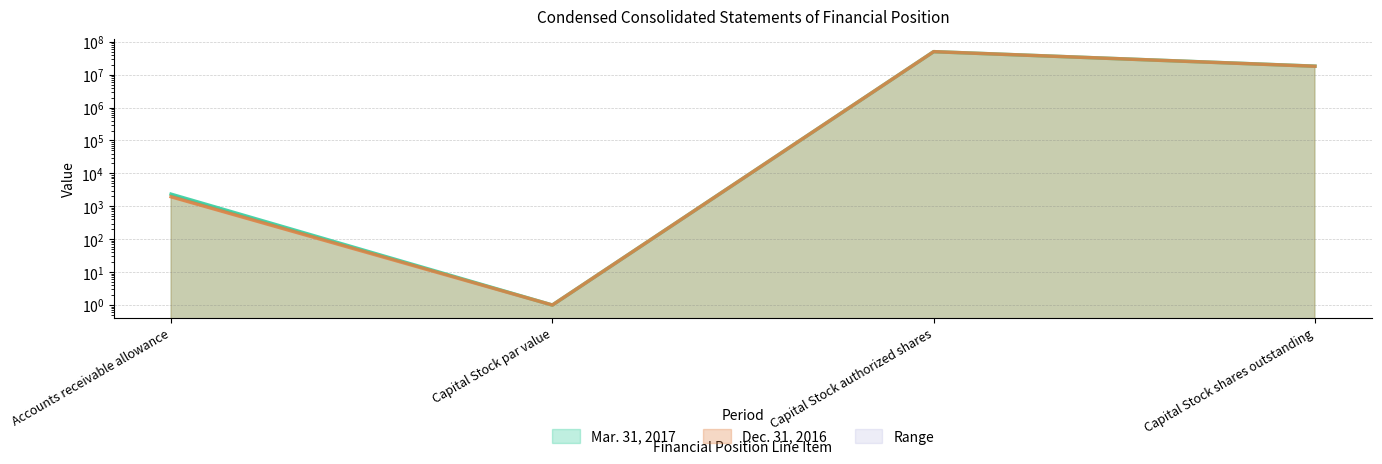

Count the number of data series in this chart.

2